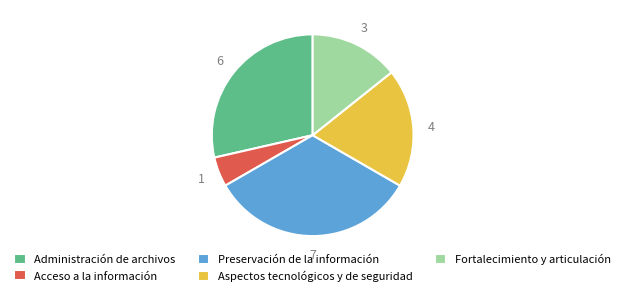

Count the number of slices in the pie.

5